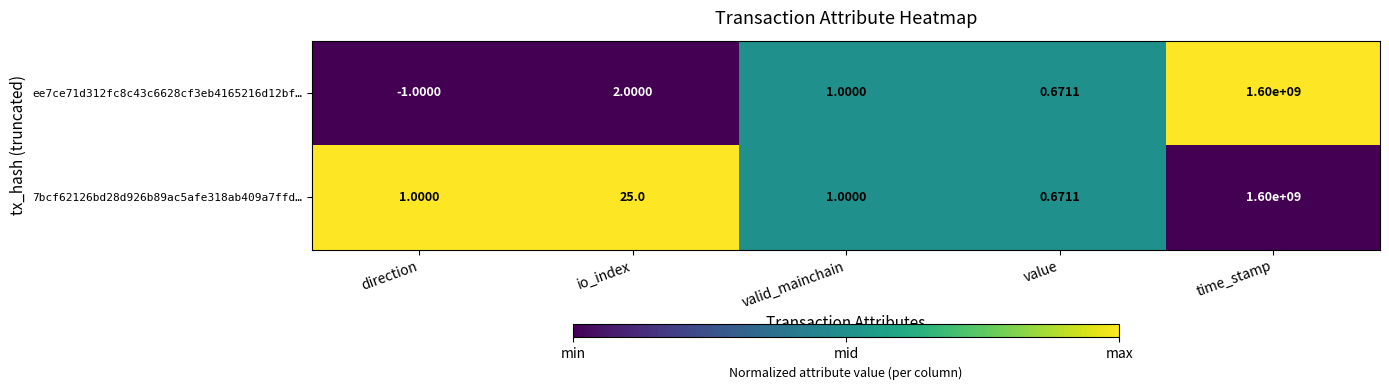

How many values in ee7ce71d312fc8c43c6628cf3eb4165216d12bf… are above zero?

4